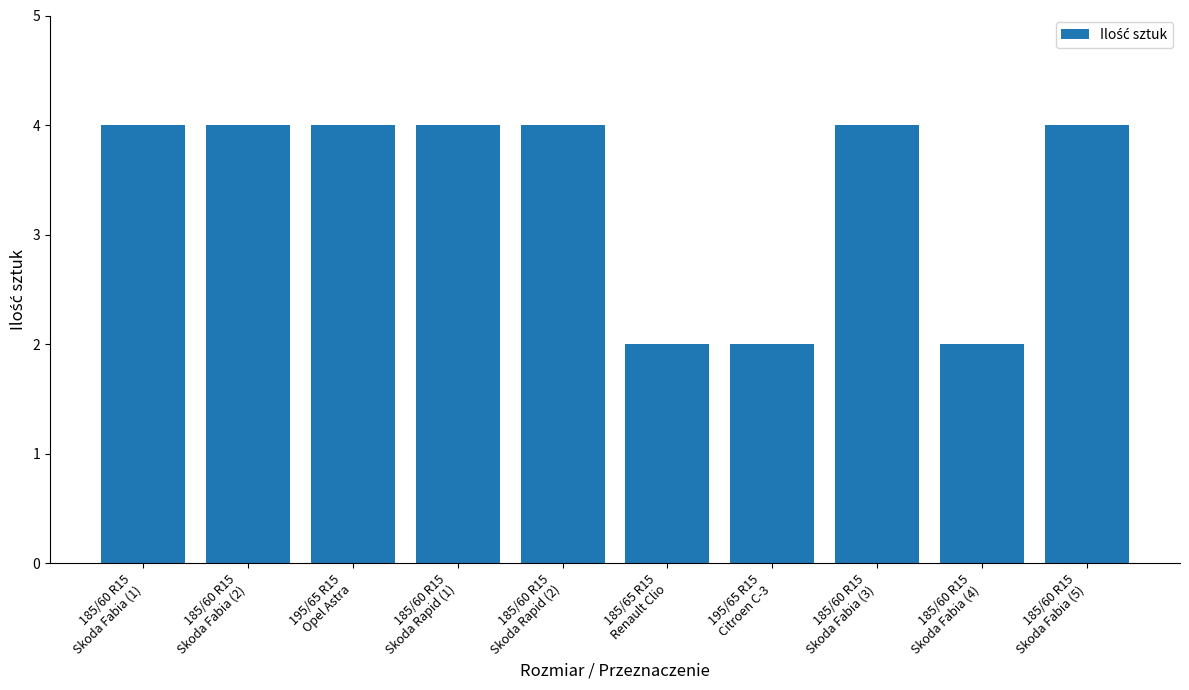

What is the greatest value displayed?

4